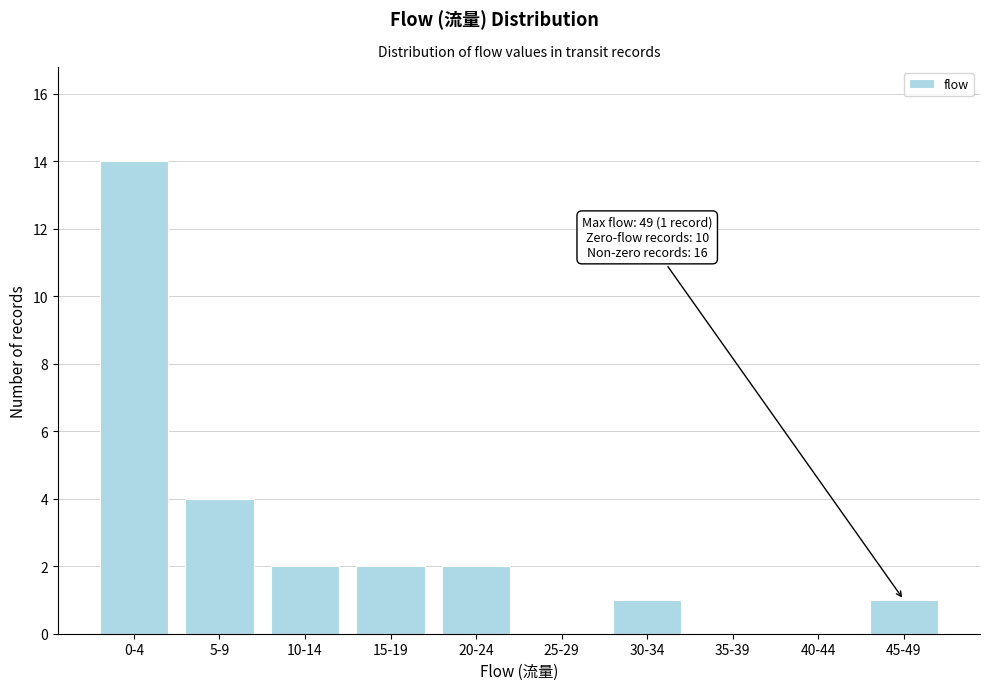

Reading left to right, transcribe all the data shown in this chart.

0-4=14	5-9=4	10-14=2	15-19=2	20-24=2	25-29=0	30-34=1	35-39=0	40-44=0	45-49=1